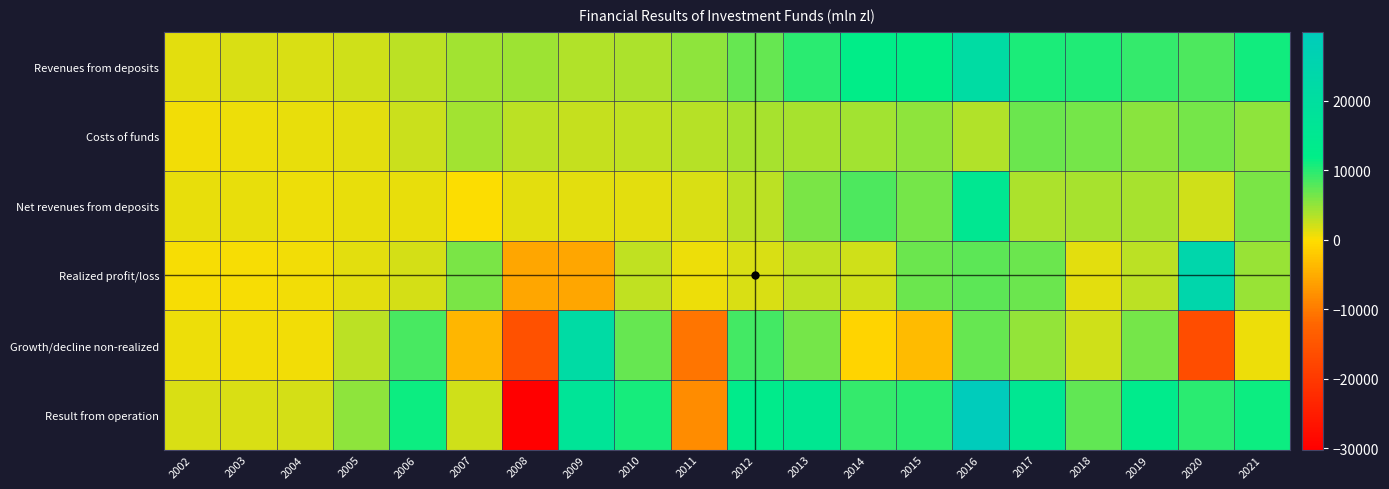

What is the maximum value shown in the chart?

29953.6